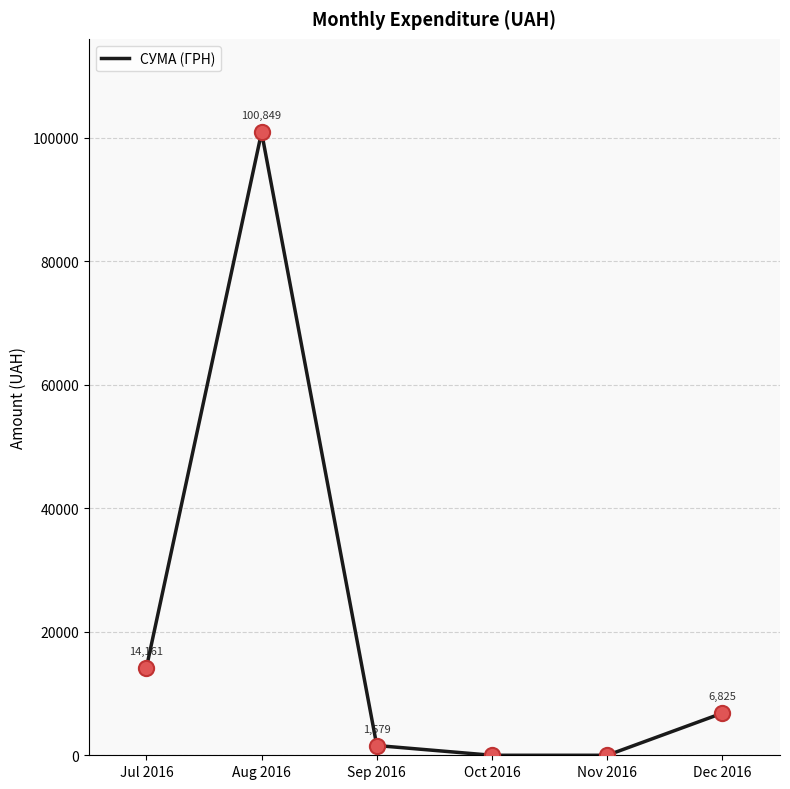

What is the change in value from Sep 2016 to Dec 2016?

+5245.8